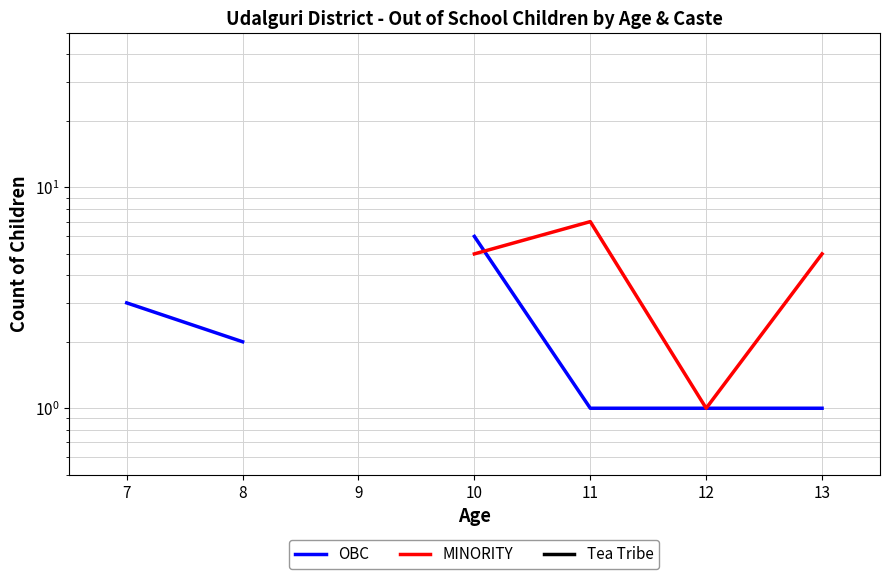

Between 11 and 13, which is larger?

11